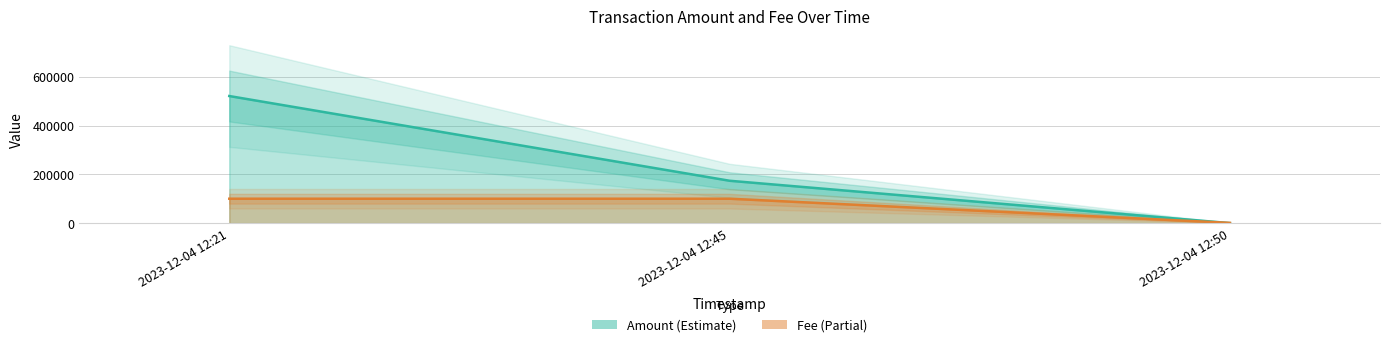

Which series has the largest total across all categories?

Amount